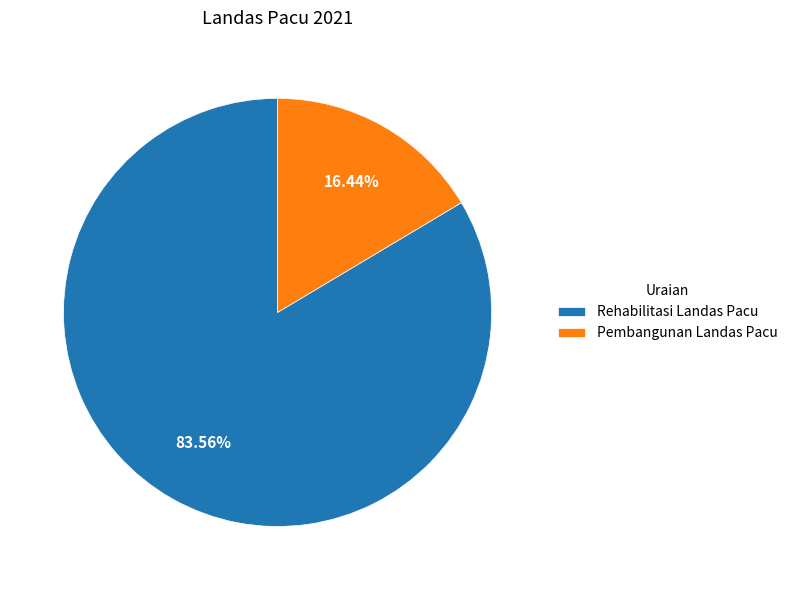

How many segments does this pie chart have?

2